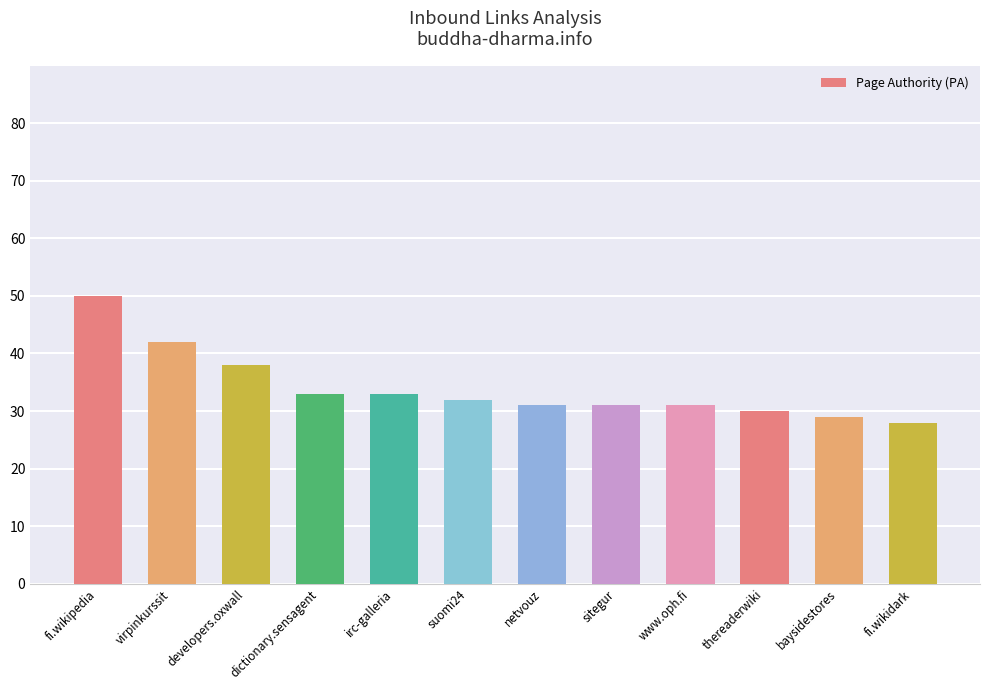

What is the ratio of the value at suomi24 to the value at www.oph.fi?

1.0